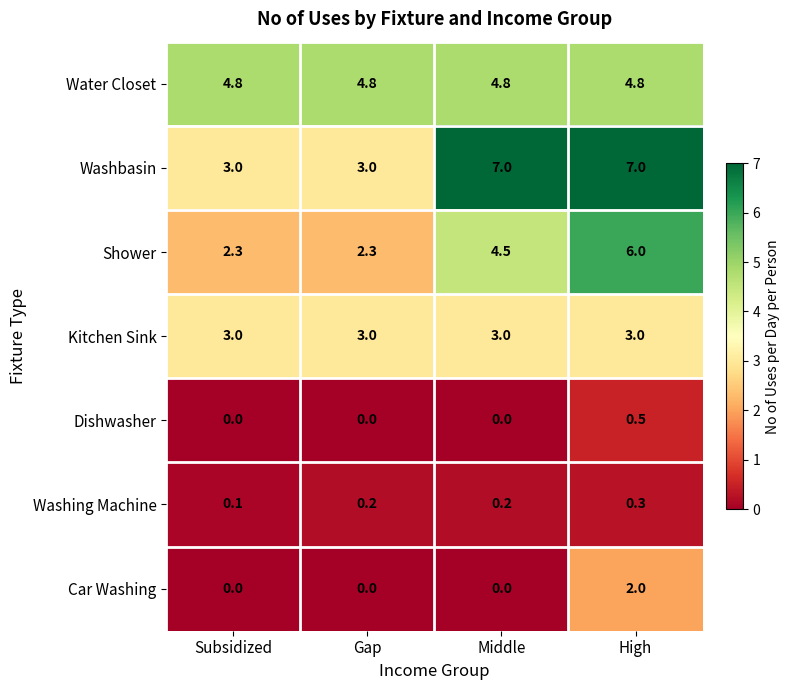

Which series has the largest total across all categories?

Washbasin